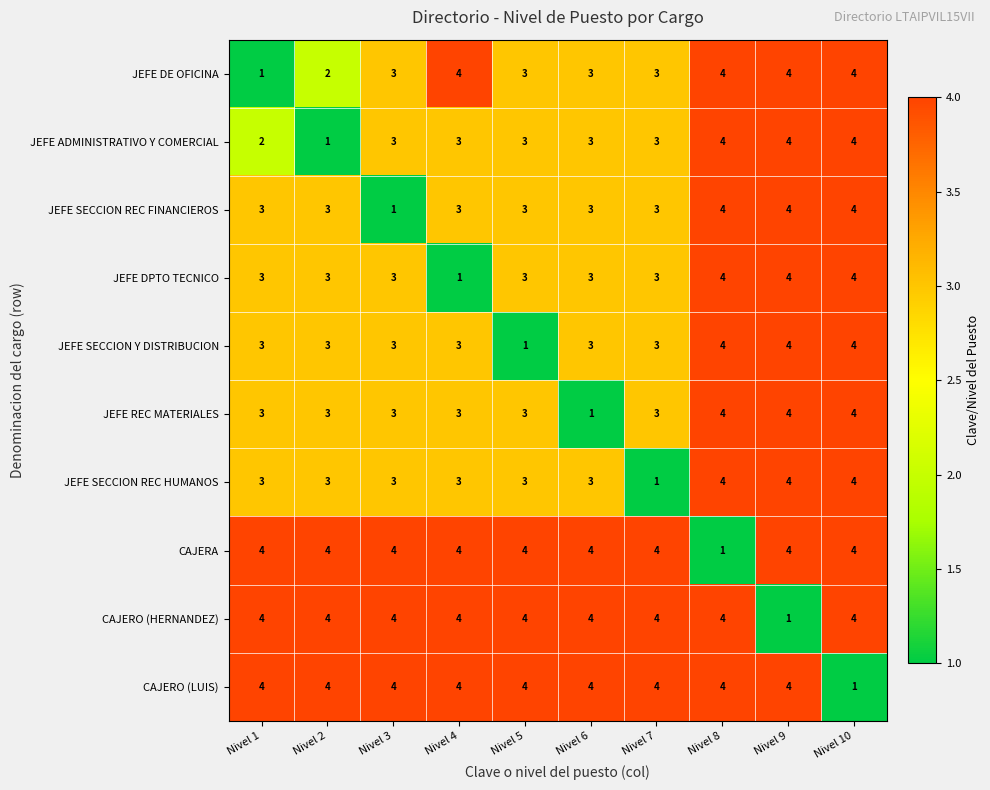

What is the total value across all series at Nivel 1?

30